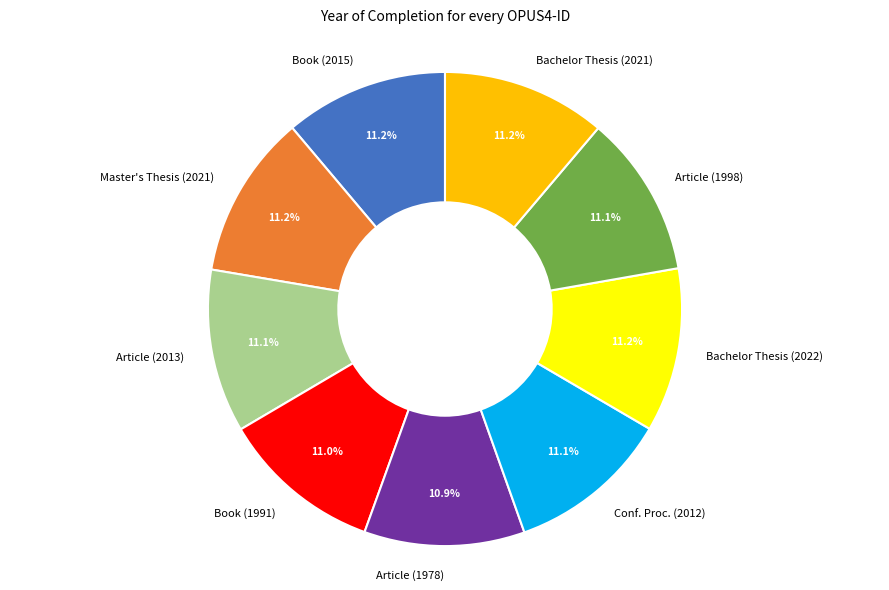

Does Bachelor Thesis (2021) represent more than half of the total?

No